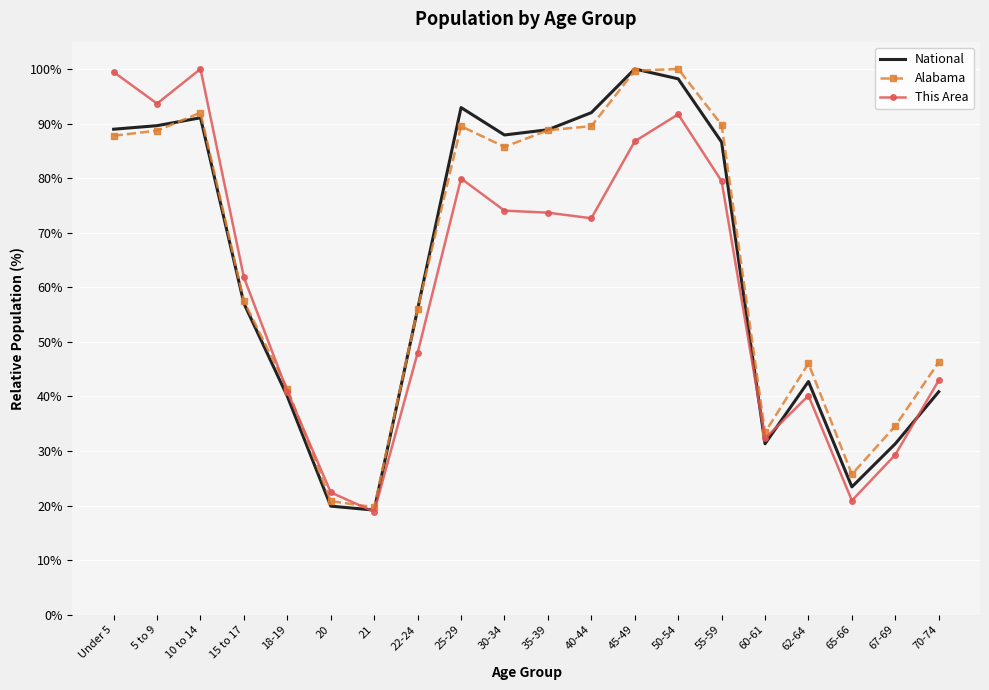

True or false: Alabama has more than 1 interior local peaks.

True